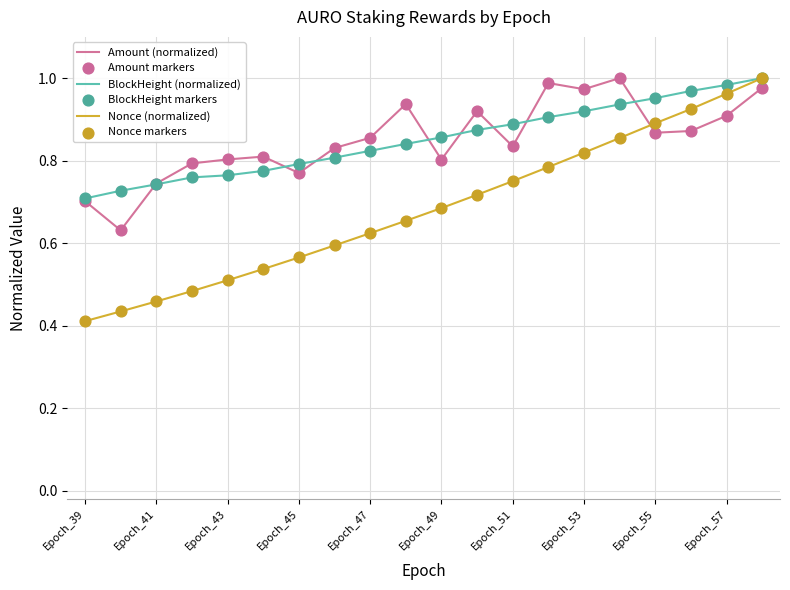

Which series ends up on top after the final intersection of Nonce (normalized) and Amount (normalized)?

Nonce (normalized)